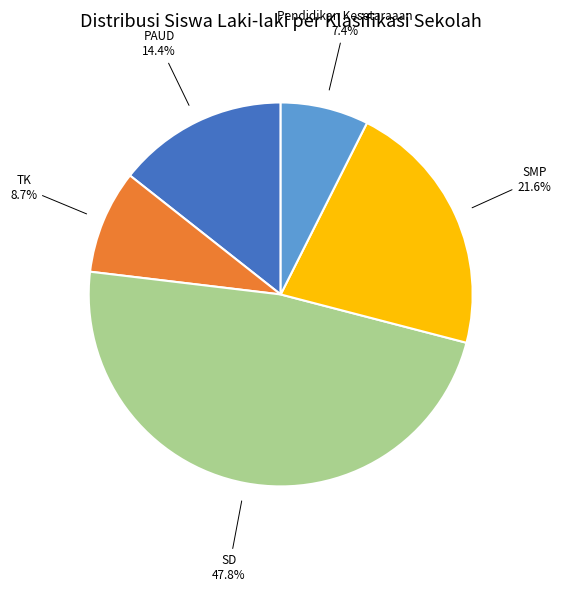

Between SD and SMP, which is larger?

SD